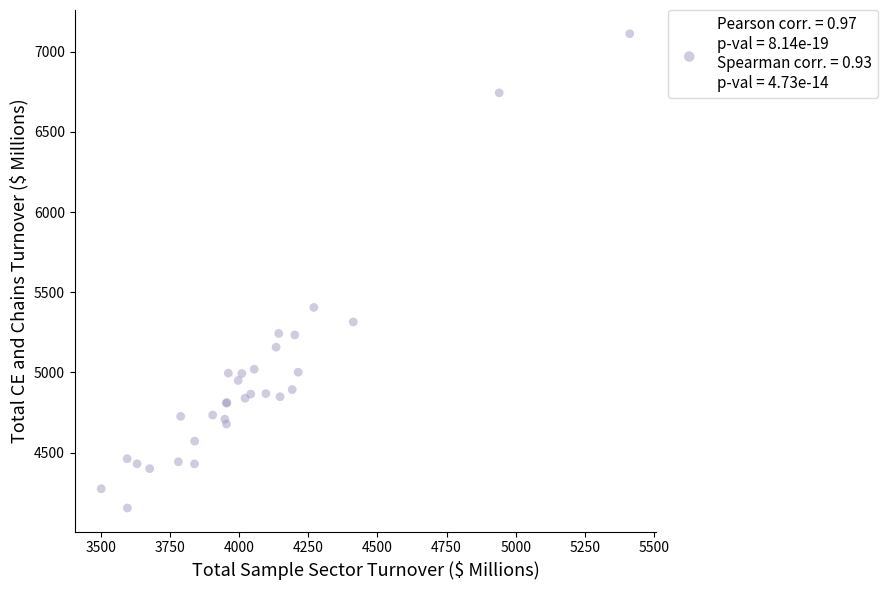

What Y value in the scatter plot is closest to 5633?

5405.2